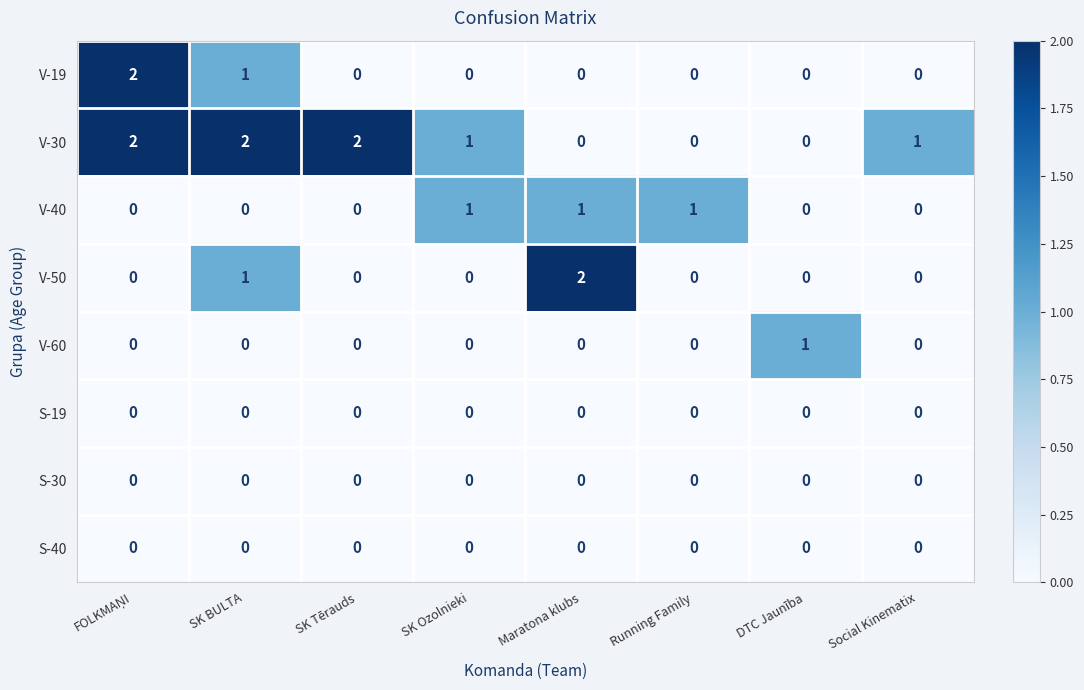

True or false: V-19 has a value of 1 at SK BULTA.

True